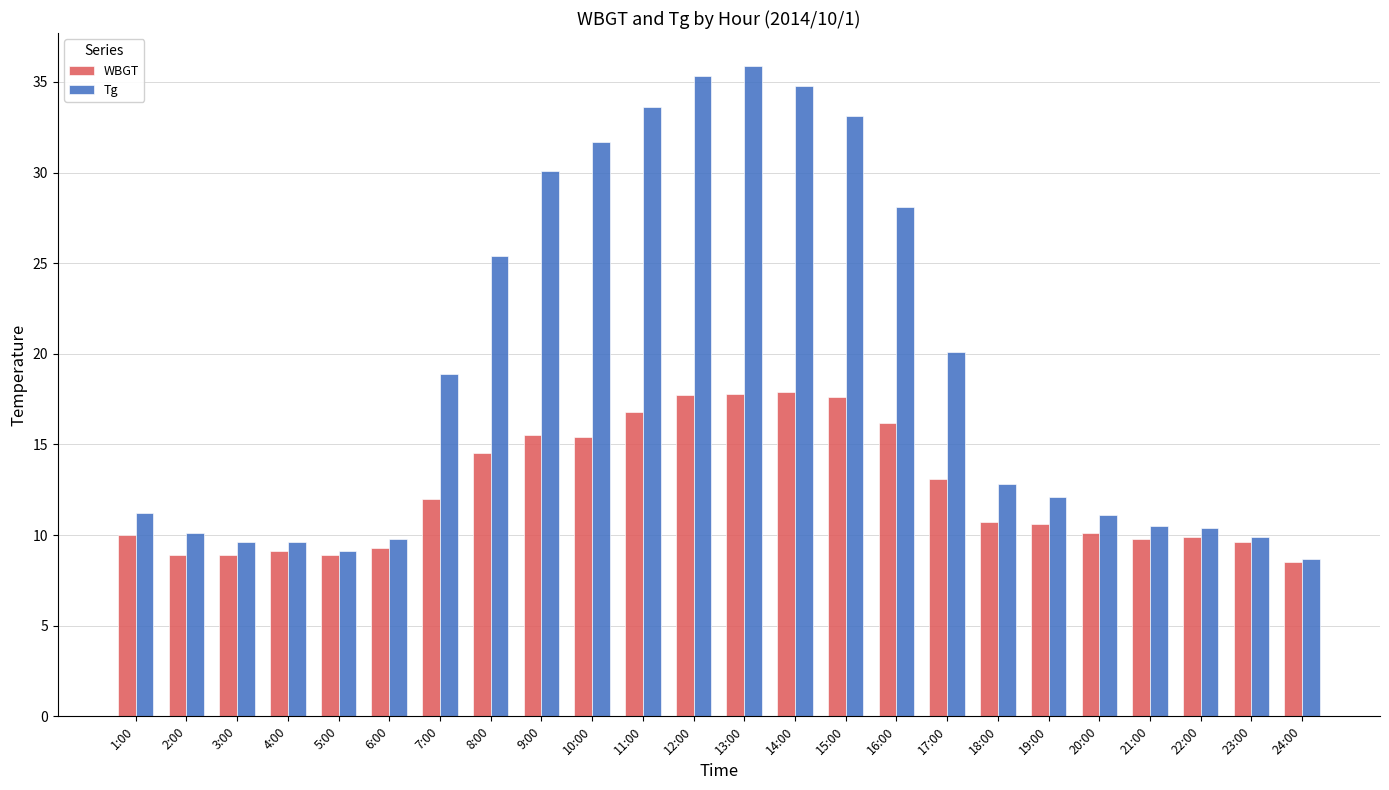

At 14:00, list the series in order from largest to smallest.

Tg, WBGT